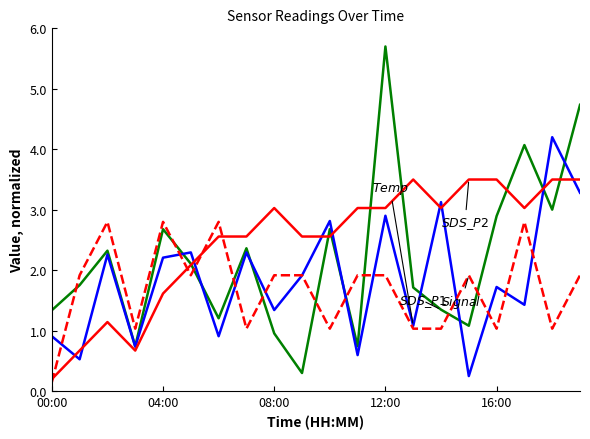

What is the maximum value shown in the chart?

5.7